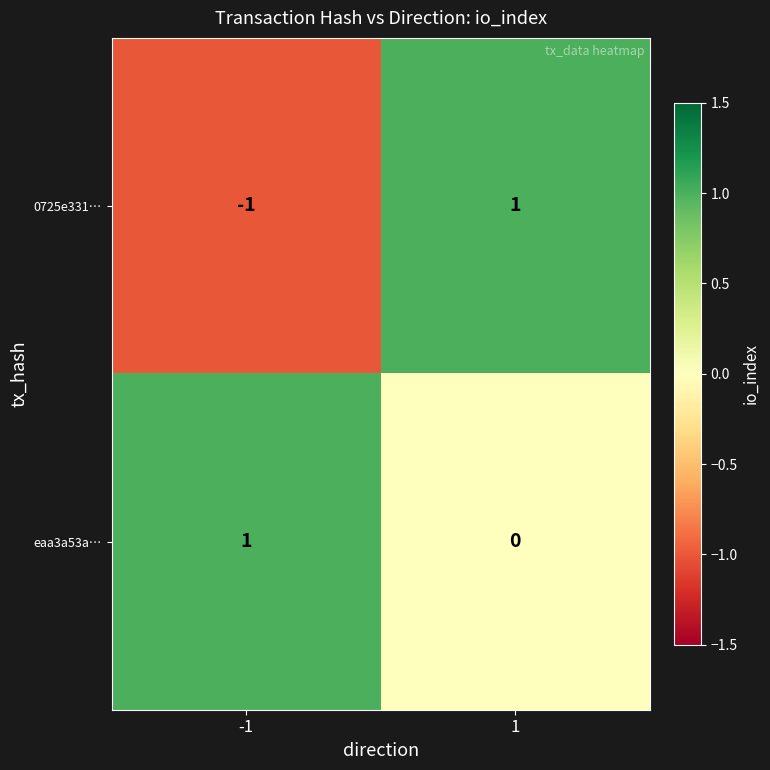

True or false: 0725e331… has a value of 2 at 1.

False